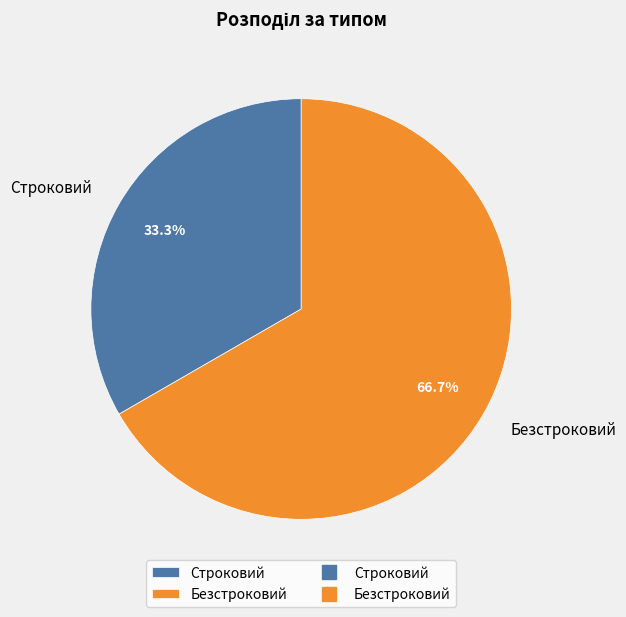

To the nearest percent, what portion does Безстроковий represent?

67%